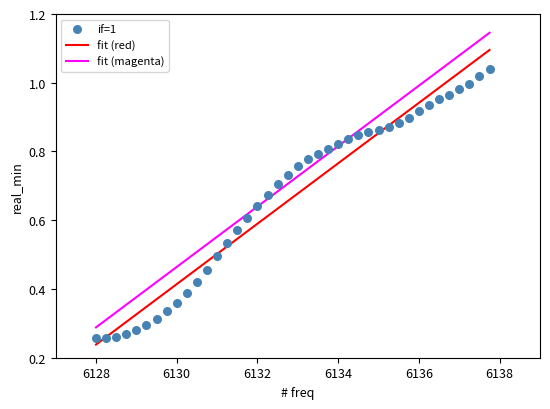

What is the range of X values (max minus min)?

9.8